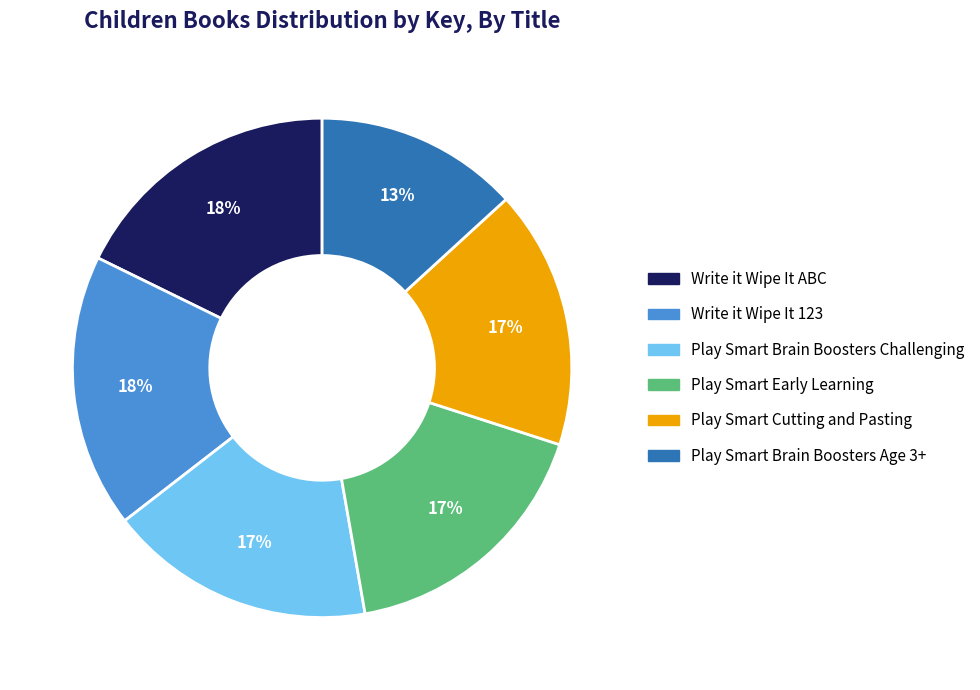

To the nearest percent, what portion does Write it Wipe It ABC represent?

18%